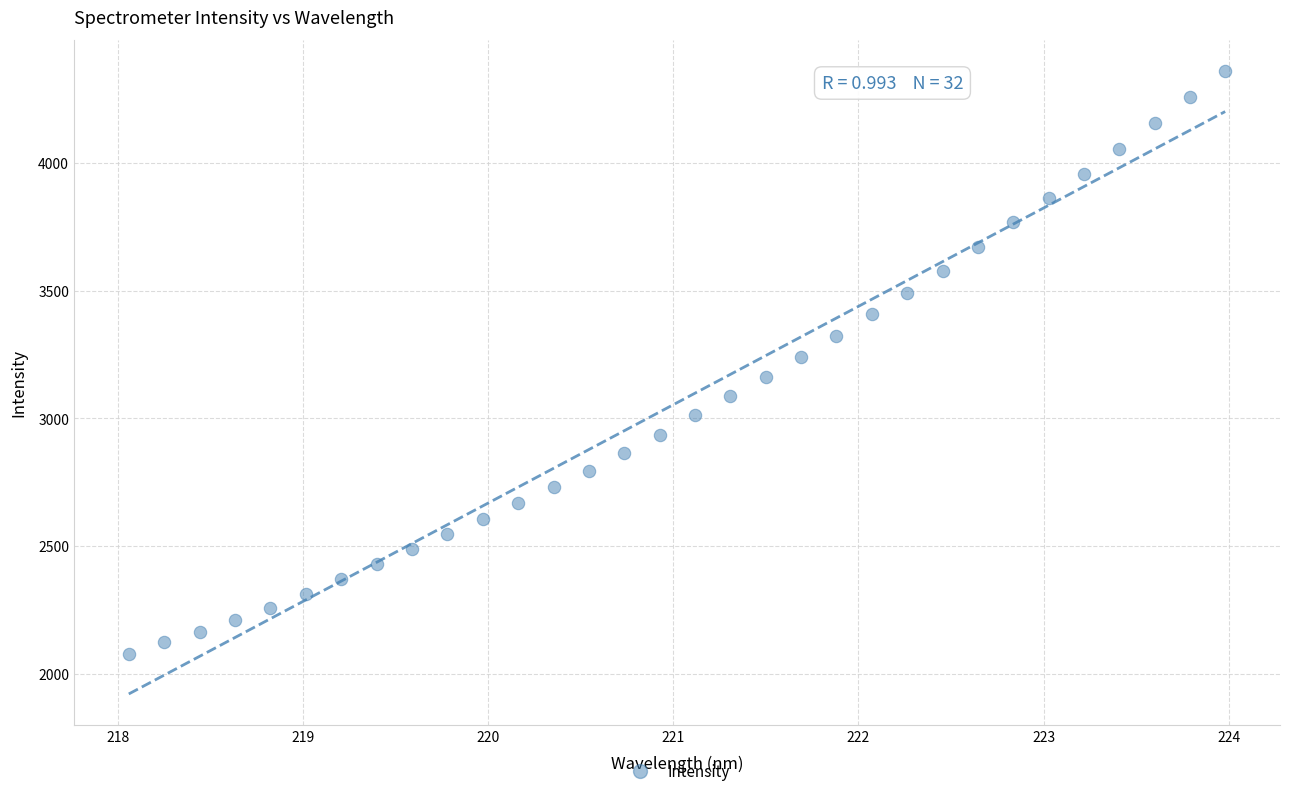

What is the range of X values (max minus min)?

5.9